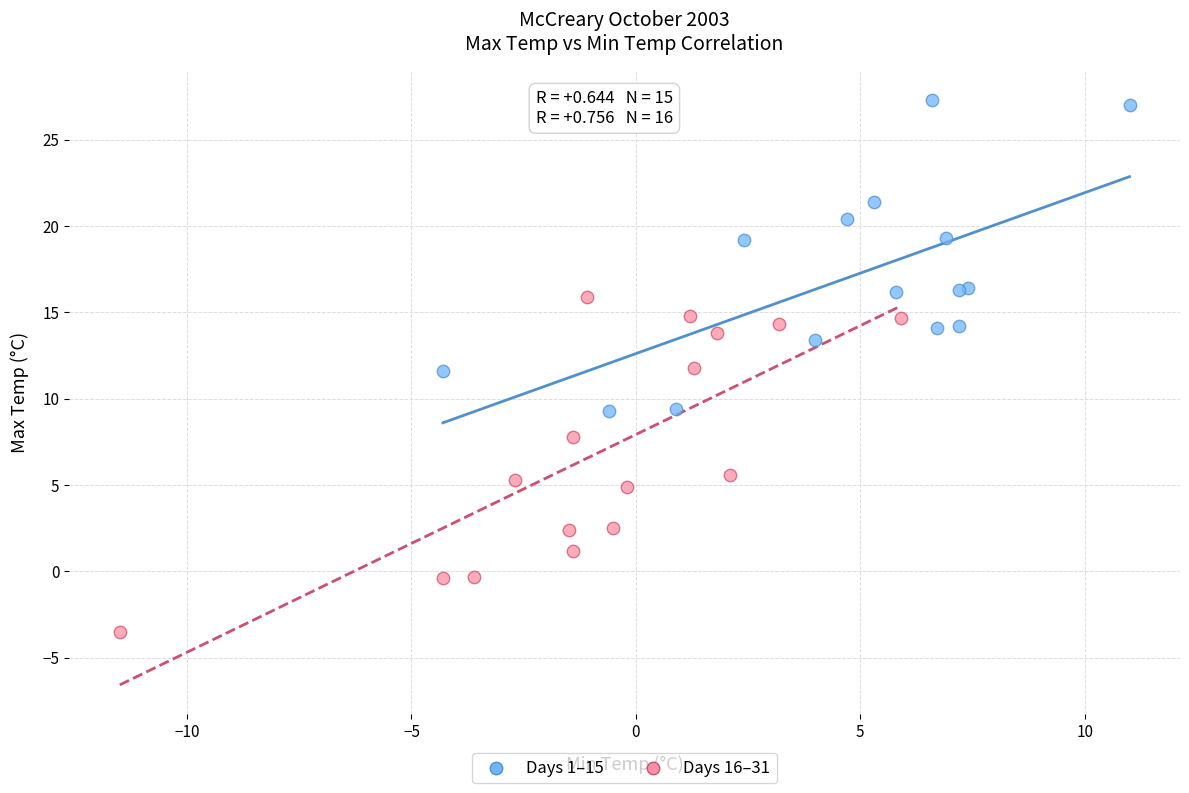

Which series contains the lowest Y value?

Days 16–31